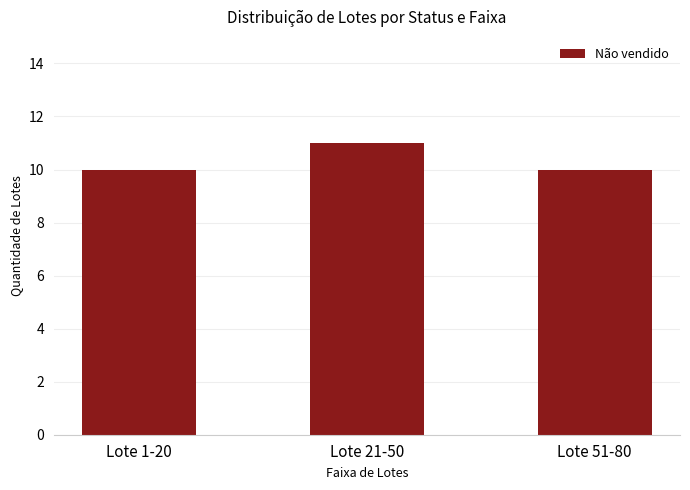

What is the value of the 1st bar from the left?

10